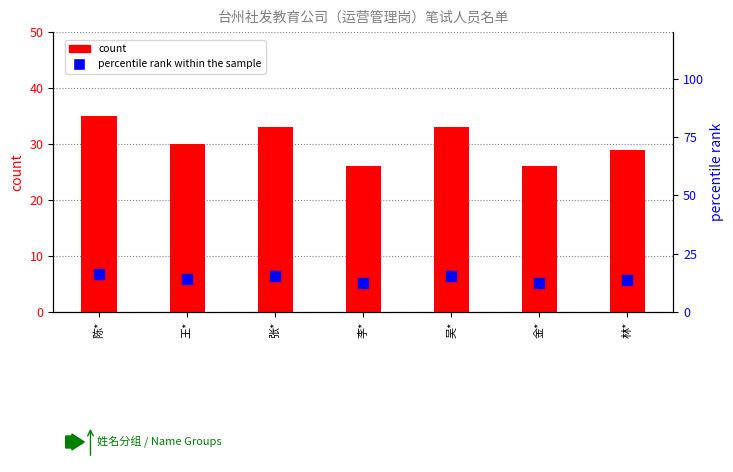

At which category is the sum across all series the highest?

陈*